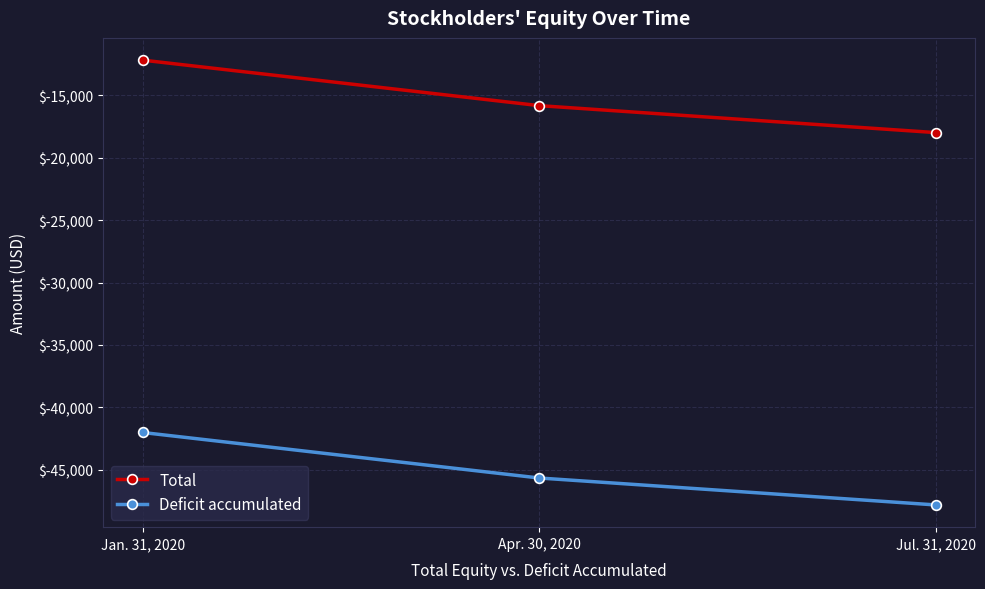

List the labels in order of Deficit accumulated value, smallest first.

Jul. 31, 2020, Apr. 30, 2020, Jan. 31, 2020